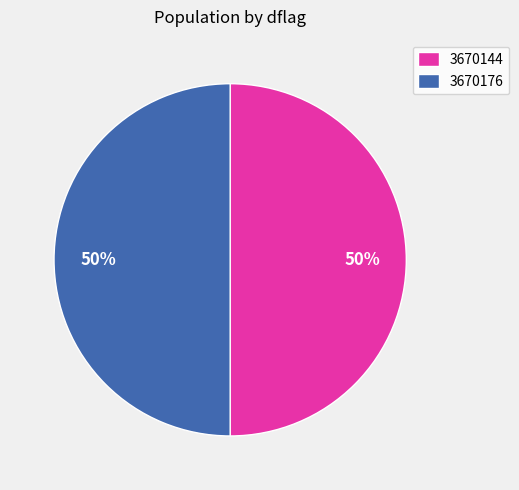

To the nearest percent, what is the combined percentage of 3670144 and 3670176?

100%